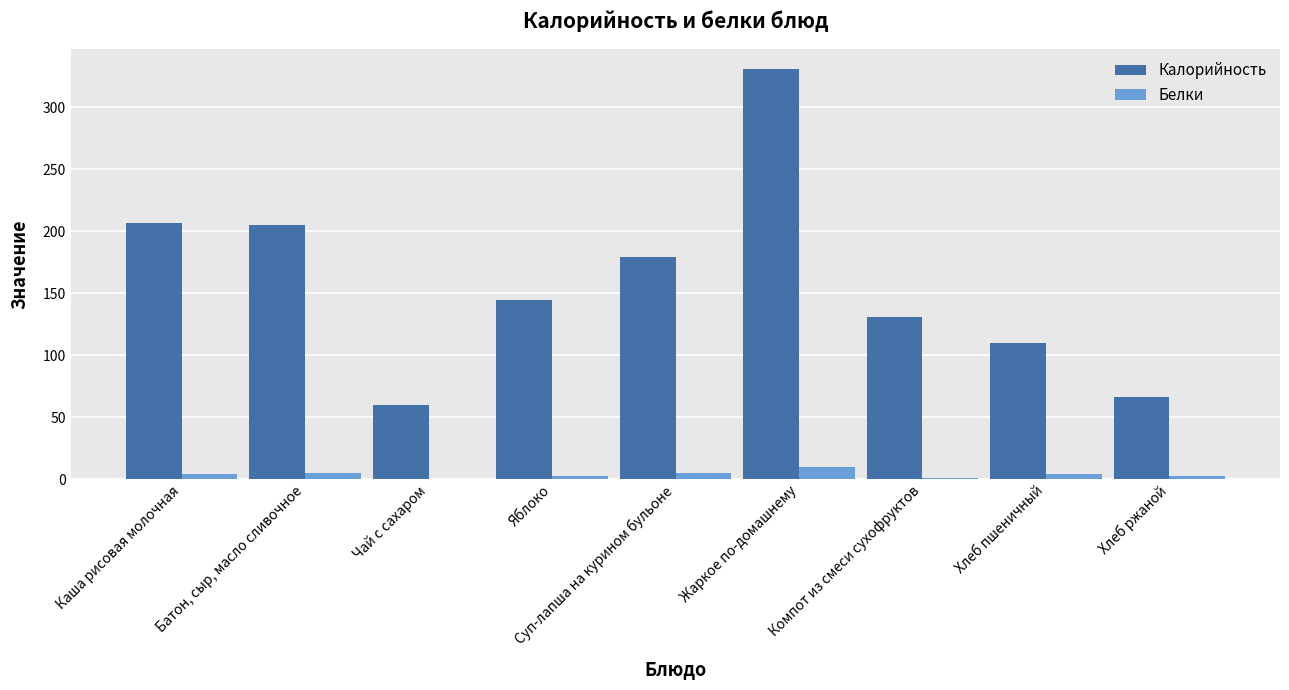

What is the total value across all series at Хлеб пшеничный?

113.9